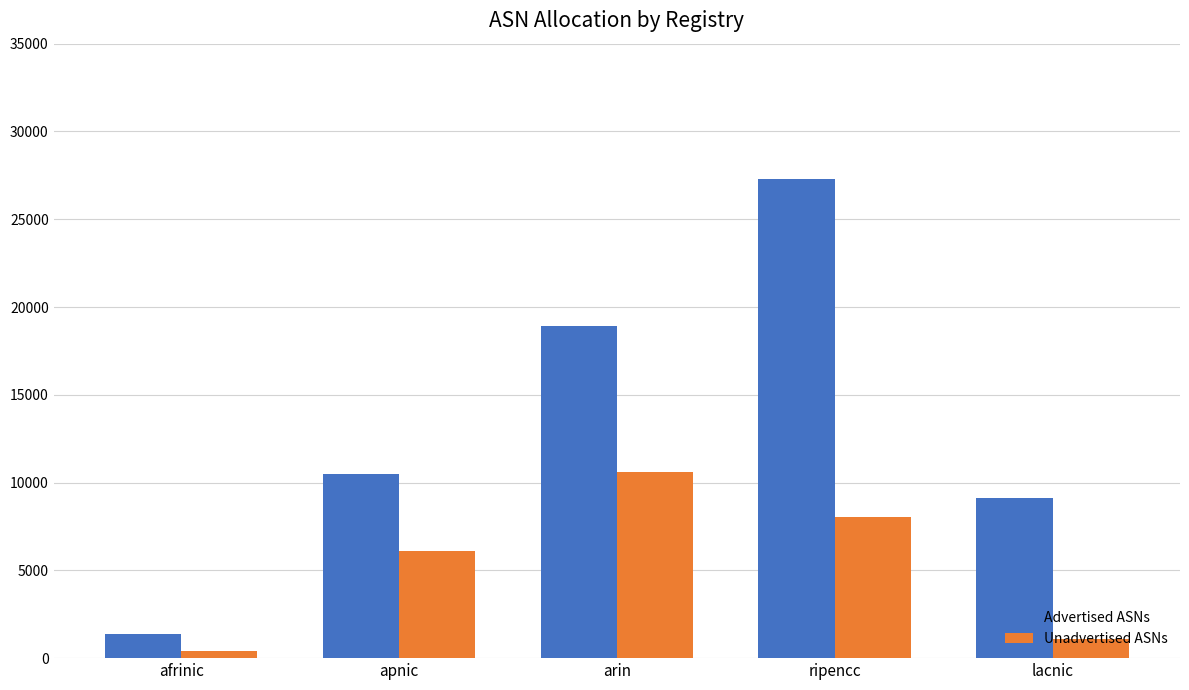

What value does the Advertised ASNs series have at apnic, to the nearest 10?

10480